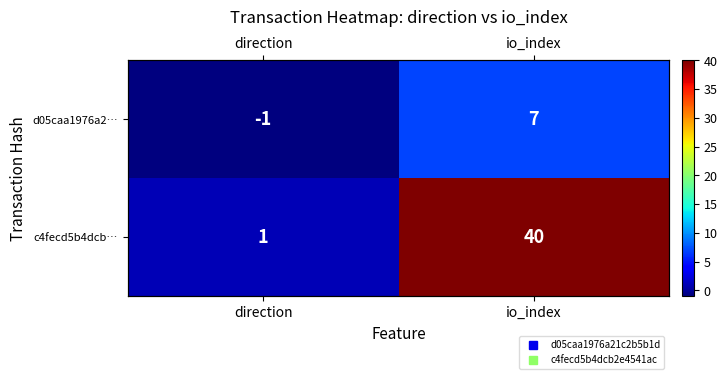

At how many categories does at least one series exceed 18?

1